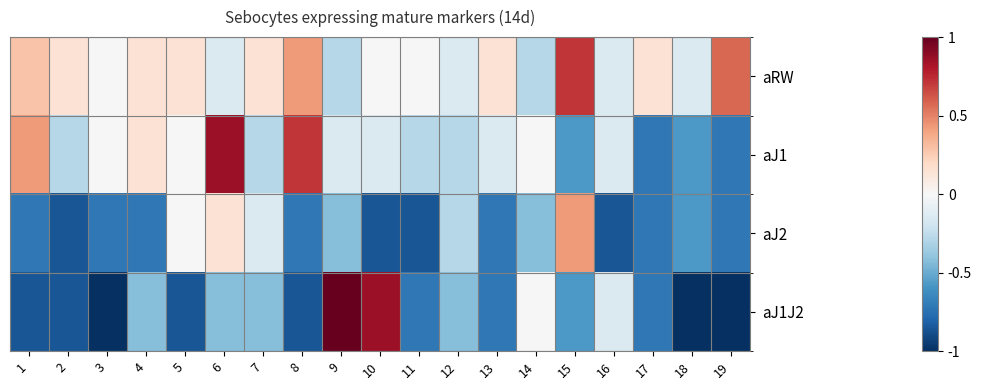

What is the spread (max minus min) of values at 3?

1.0